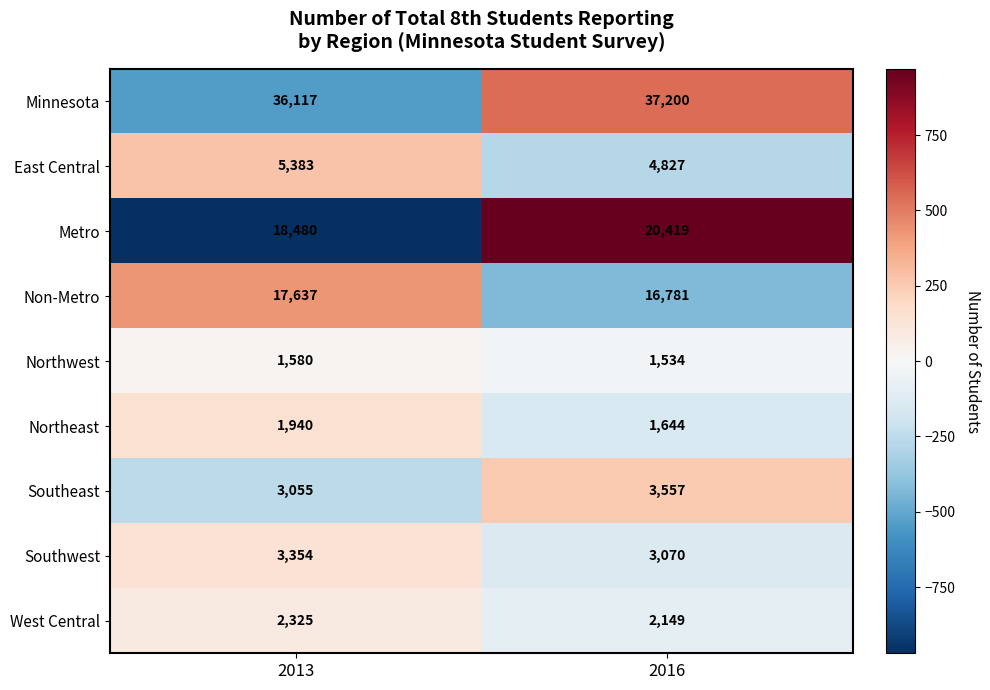

What is the lowest value of the Southwest series?

3070